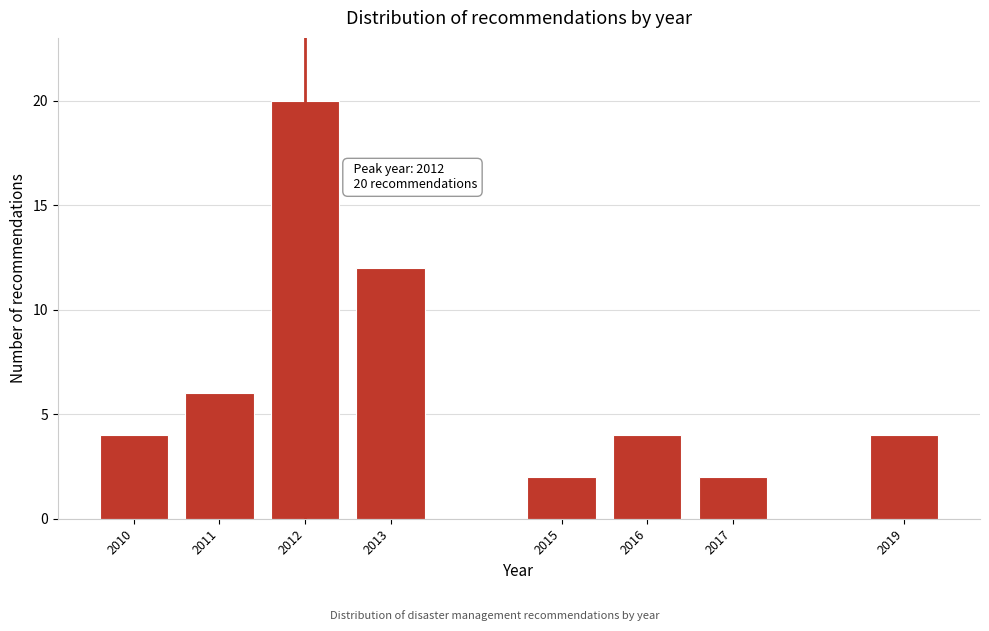

Reading left to right, list all the values displayed in this chart.

2010=4	2011=6	2012=20	2013=12	2015=2	2016=4	2017=2	2019=4